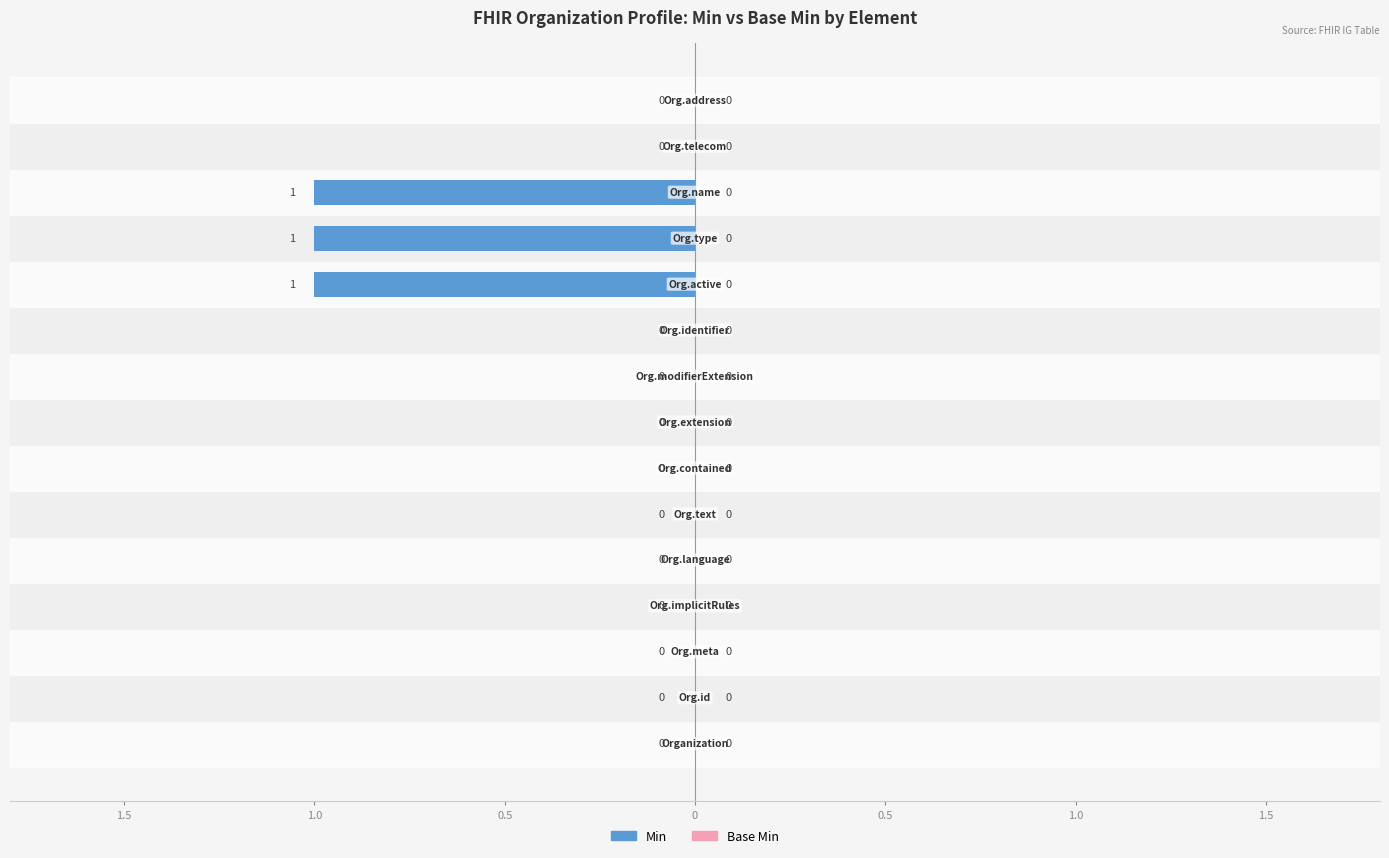

Are the bars horizontal?

Yes